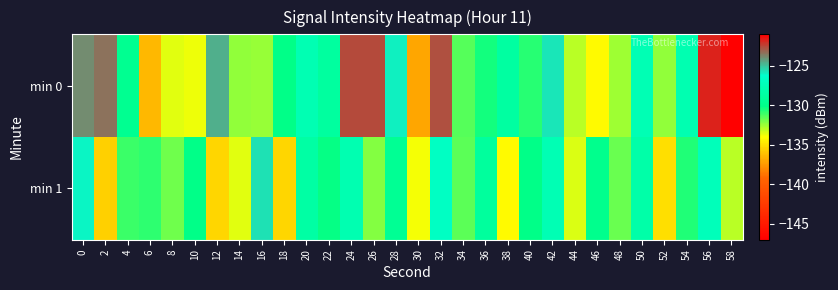

At which category is the sum across all series the highest?

56